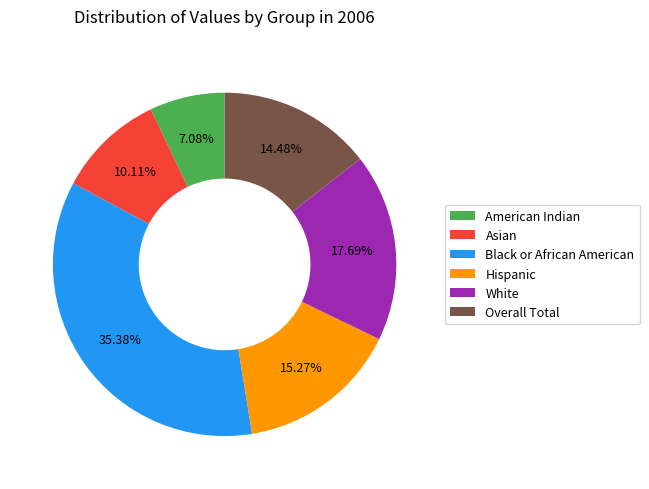

How many slices are in this pie chart?

6